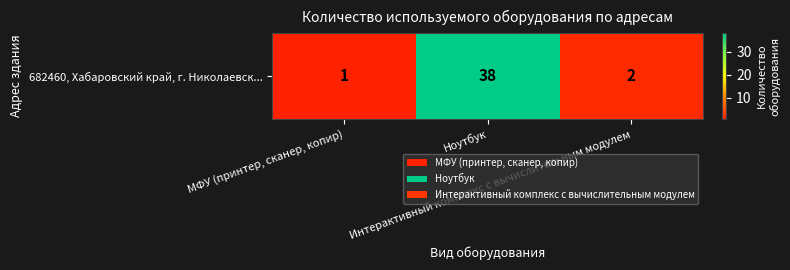

Reading left to right, list all the values displayed in this chart.

1	38	2